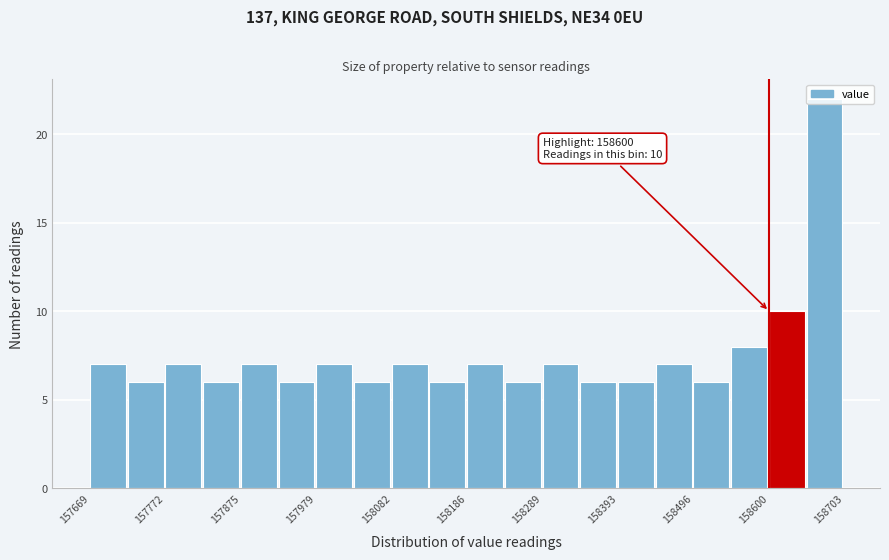

Read against the x-axis, roughly where is the centre of the tallest bar?

158680